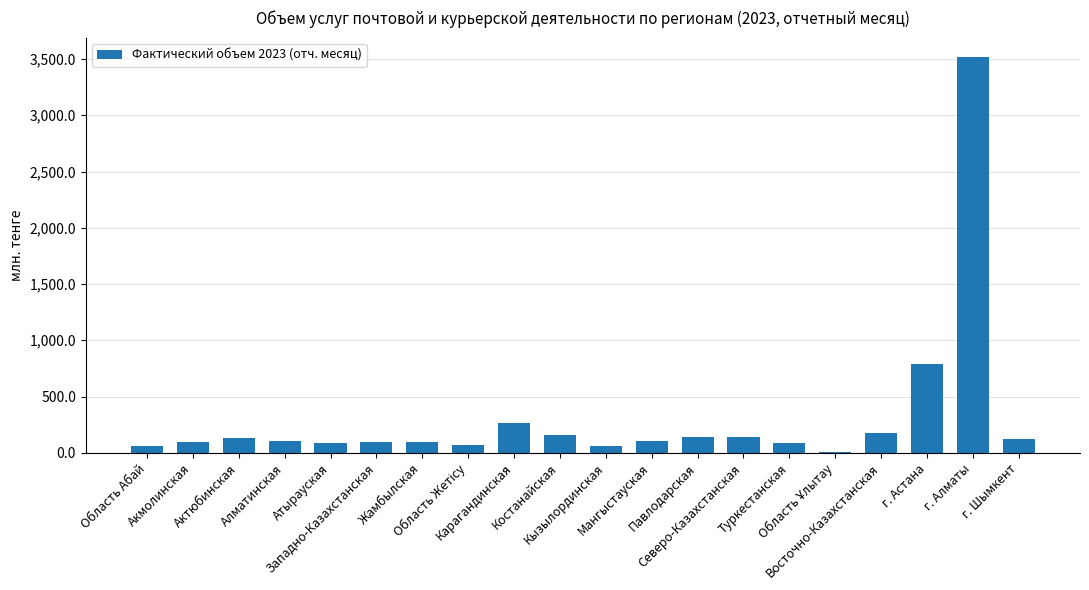

What is the sum of all values?

6313.3